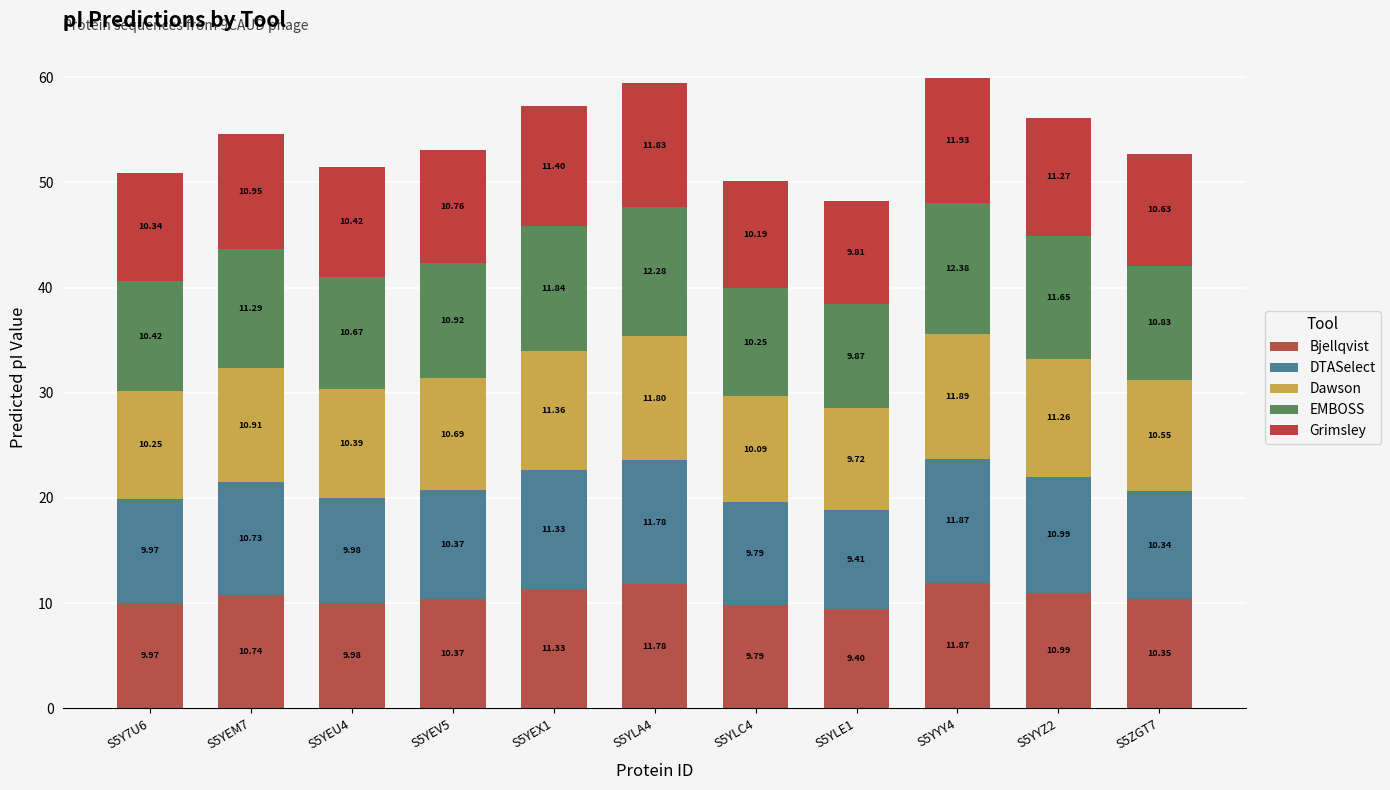

What is the average value of the Dawson series?

10.8